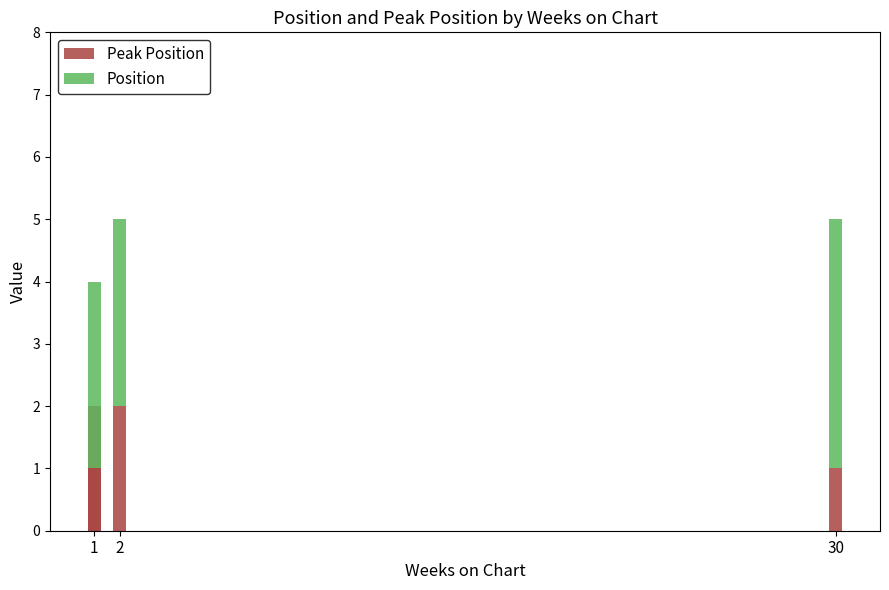

What is the difference between the maximum and minimum values in the Peak Position series?

1